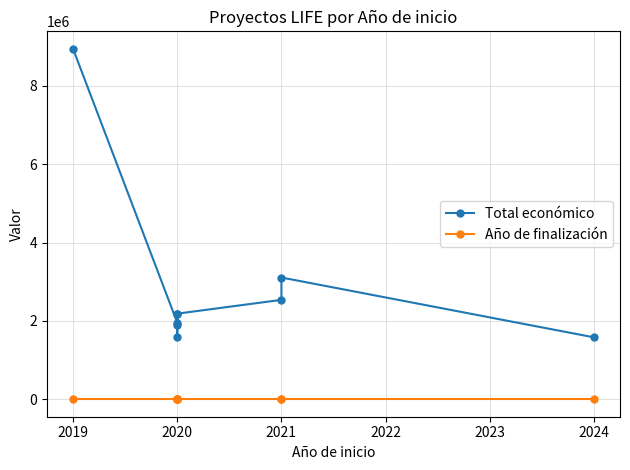

At which category does Año de finalización reach its first local valley?

2021